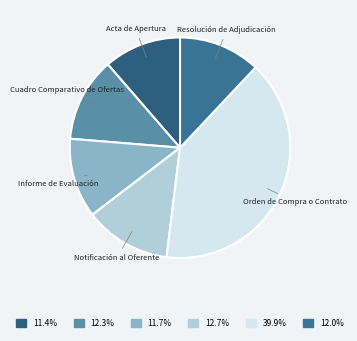

How many segments does this pie chart have?

6